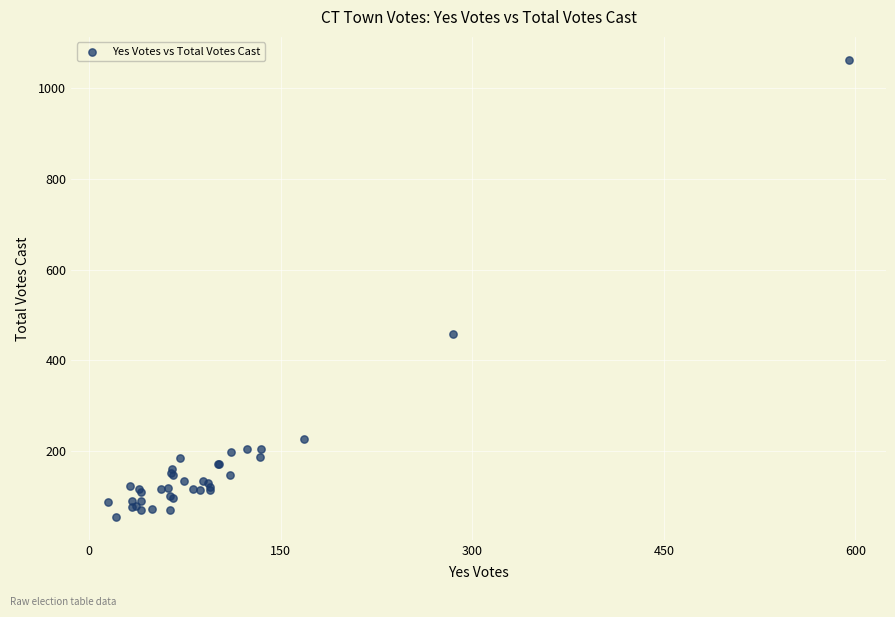

What Y value in the scatter plot is closest to 558?

457